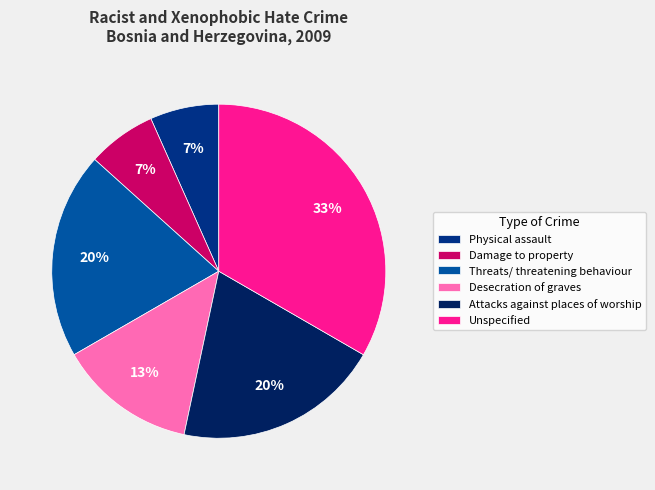

Is Unspecified the majority of the pie?

No